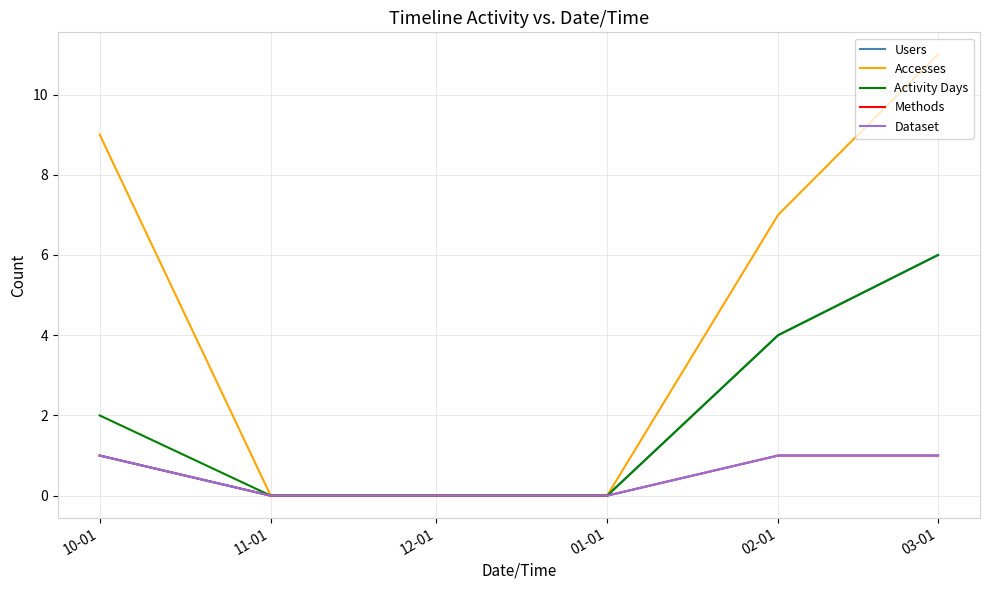

Count the Methods values in the range 0 to 1.

6